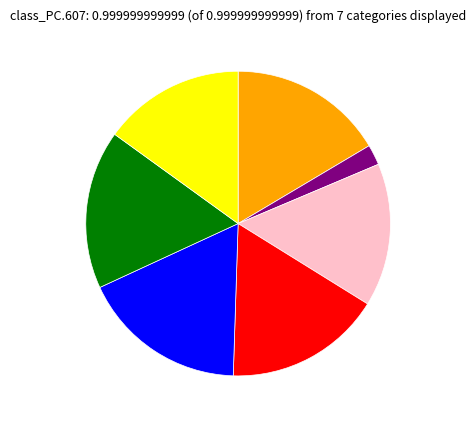

Does any single category account for the majority?

No